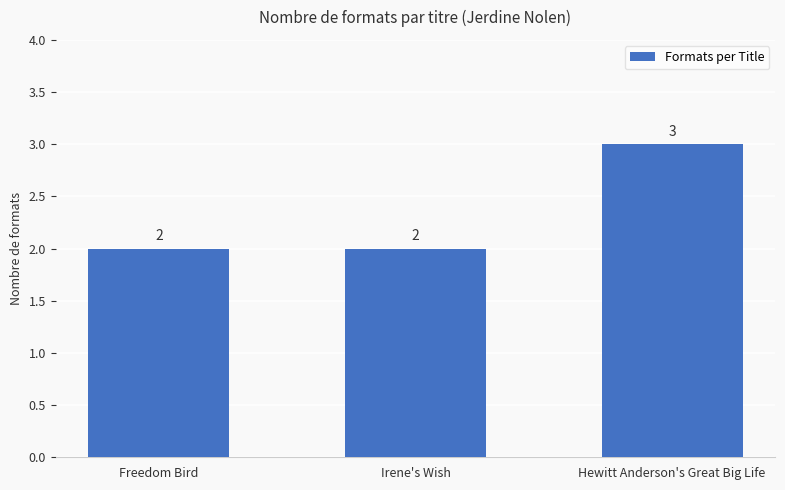

Reading left to right, list all the values displayed in this chart.

2	2	3